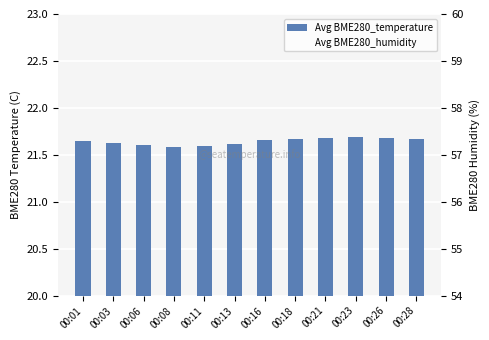

What are all the series names shown in the legend?

Avg BME280_temperature, Avg BME280_humidity